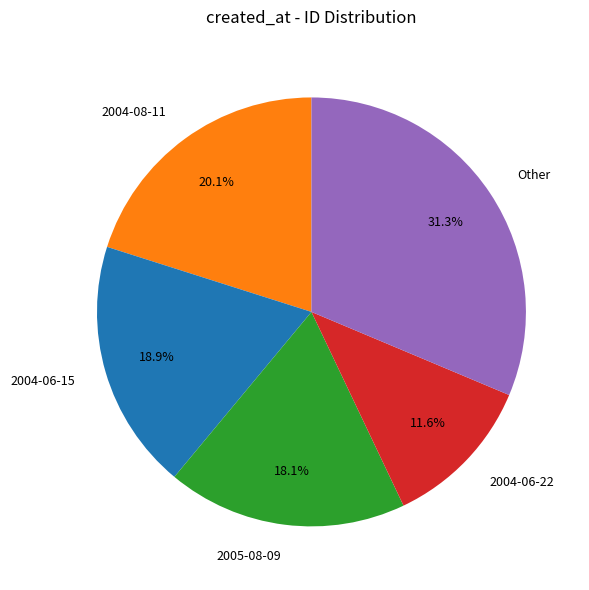

Is the sum of 2004-08-11 and 2004-06-15 greater than half?

No